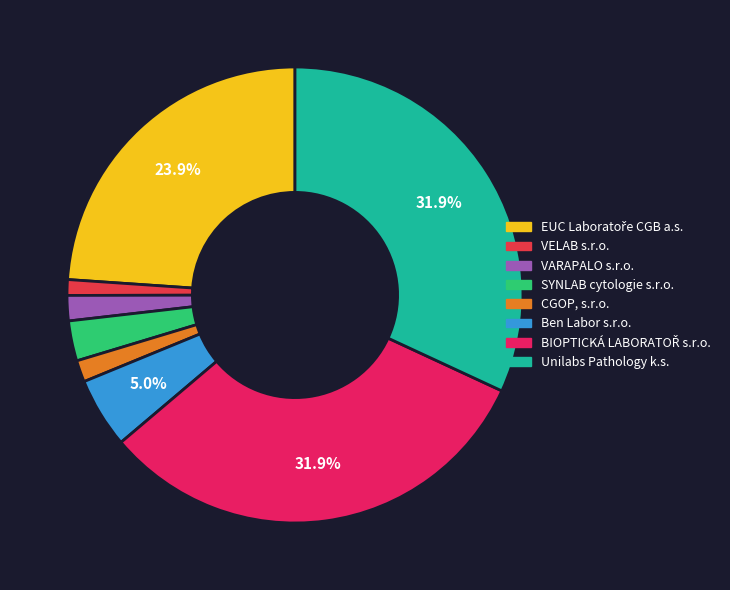

Which category has the biggest portion of the pie?

BIOPTICKÁ LABORATOŘ s.r.o.